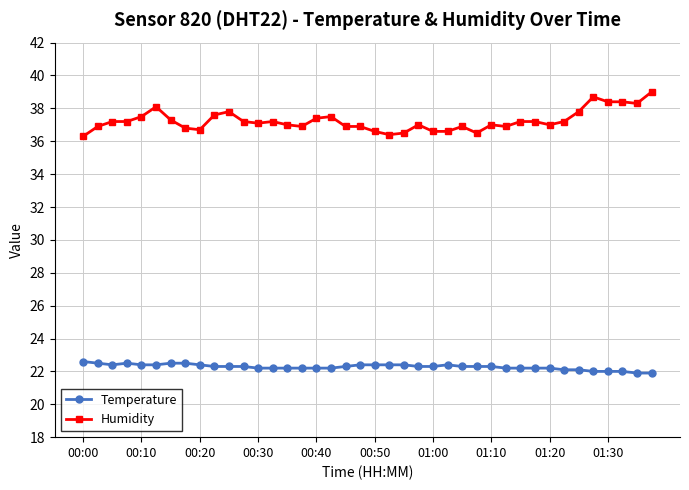

Reading left to right, transcribe all the data shown in this chart.

Temperature: 22.6	22.5	22.4	22.5	22.4	22.4	22.5	22.5	22.4	22.3	22.3	22.3	22.2	22.2	22.2	22.2	22.2	22.2	22.3	22.4	22.4	22.4	22.4	22.3	22.3	22.4	22.3	22.3	22.3	22.2	22.2	22.2	22.2	22.1	22.1	22.0	22.0	22.0	21.9	21.9
Humidity: 36.3	36.9	37.2	37.2	37.5	38.1	37.3	36.8	36.7	37.6	37.8	37.2	37.1	37.2	37.0	36.9	37.4	37.5	36.9	36.9	36.6	36.4	36.5	37.0	36.6	36.6	36.9	36.5	37.0	36.9	37.2	37.2	37.0	37.2	37.8	38.7	38.4	38.4	38.3	39.0